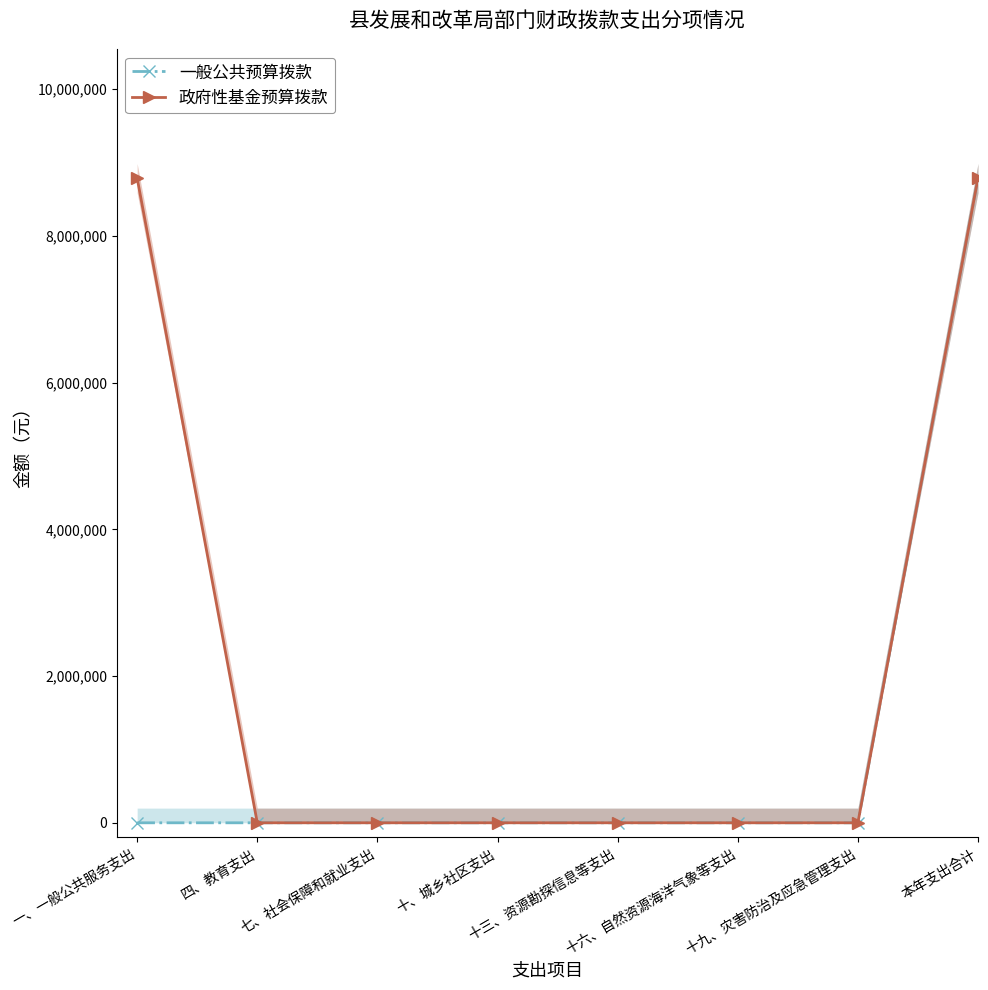

At how many categories does at least one series exceed 7147132?

2